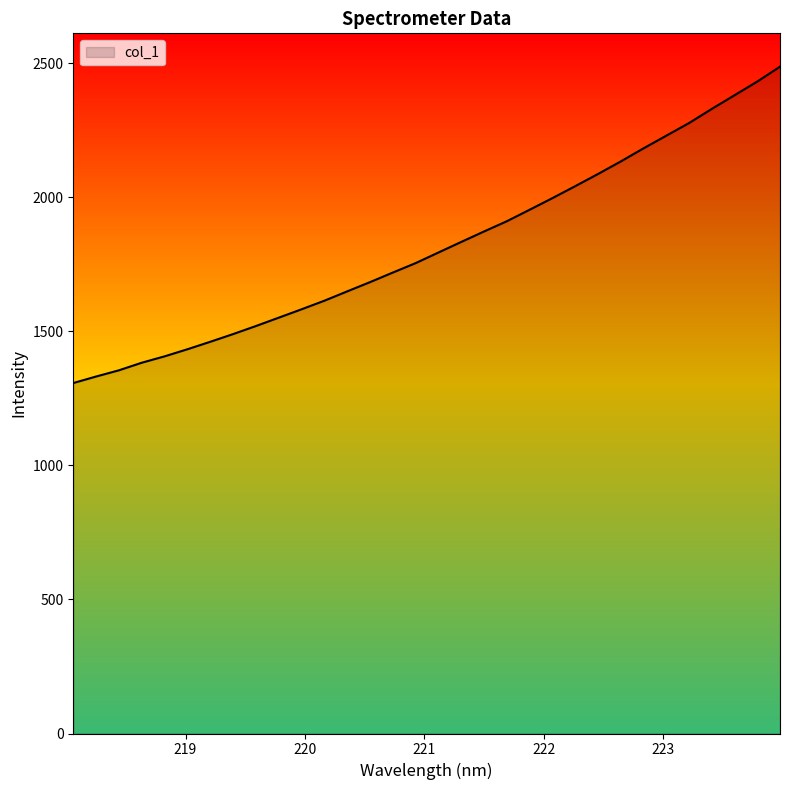

True or false: there are more than 2 points higher than both neighbors.

False